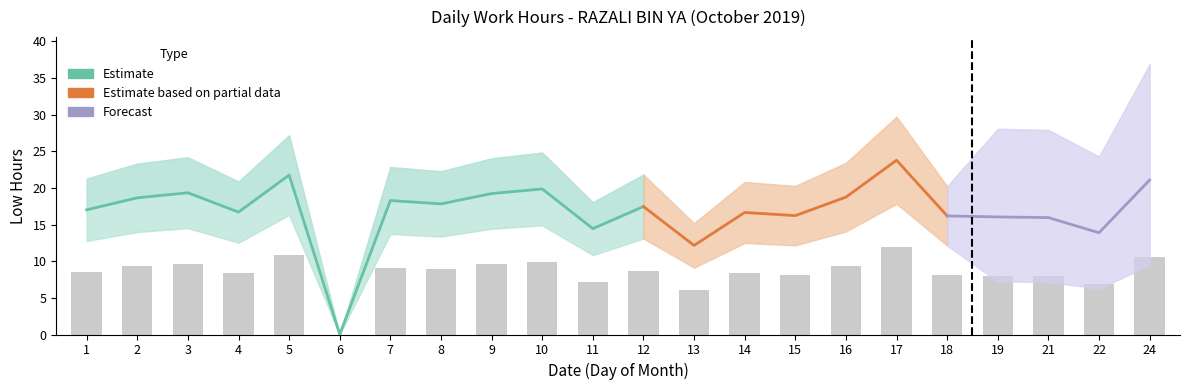

What is the value of the 22nd bar from the left?

10.5